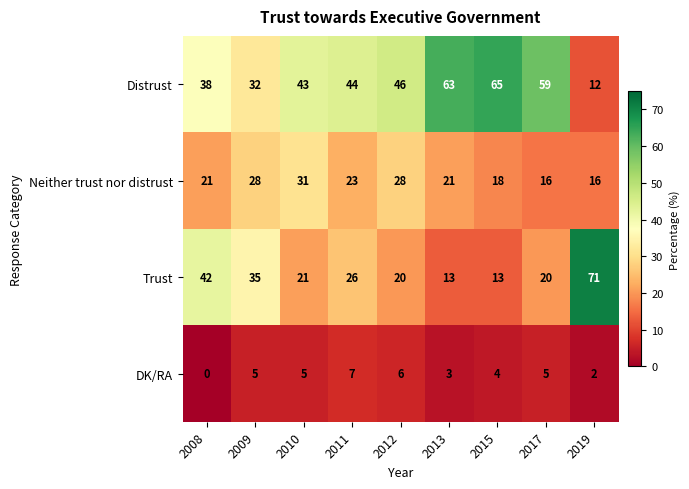

Rank the series at 2015 from lowest to highest value.

DK/RA, Trust, Neither trust nor distrust, Distrust